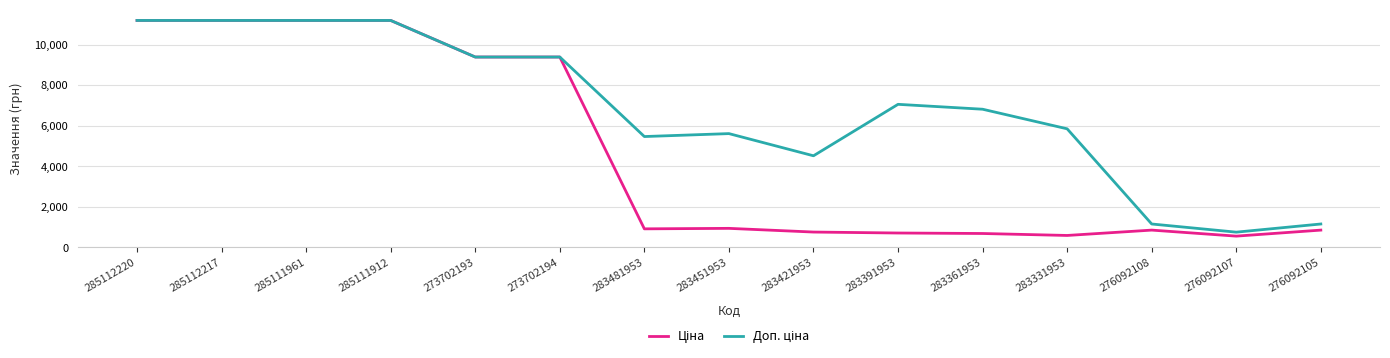

What is the minimum value shown in the chart?

551.5